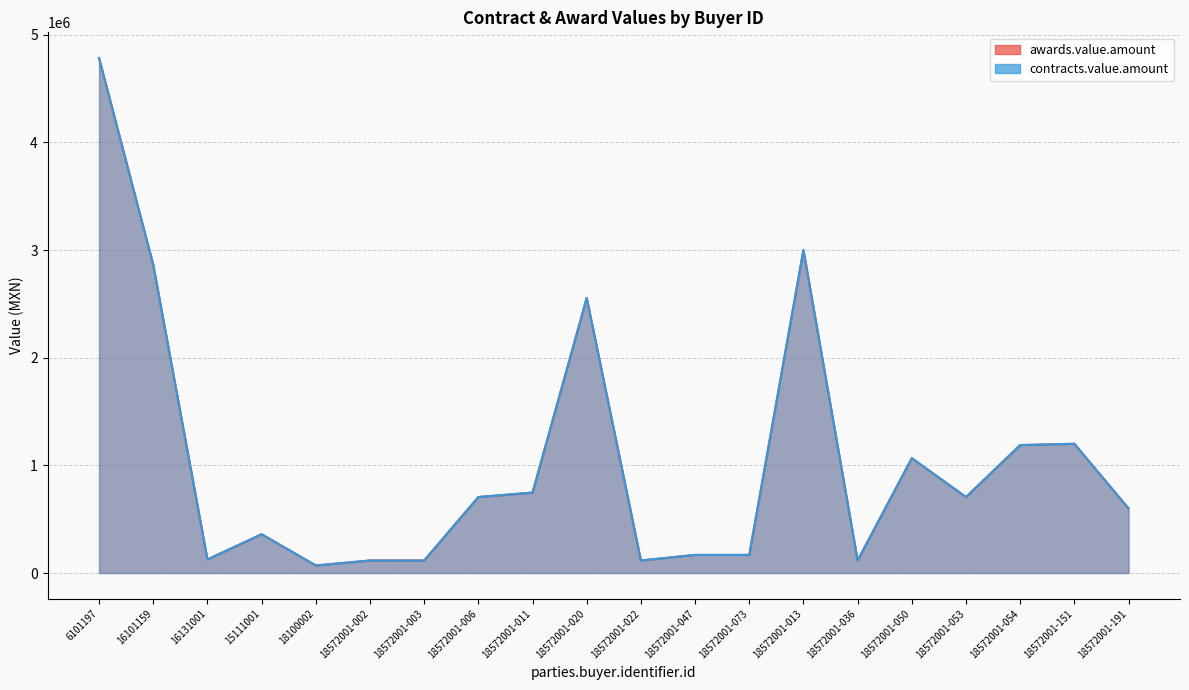

What is the maximum value shown in the chart?

4782608.7